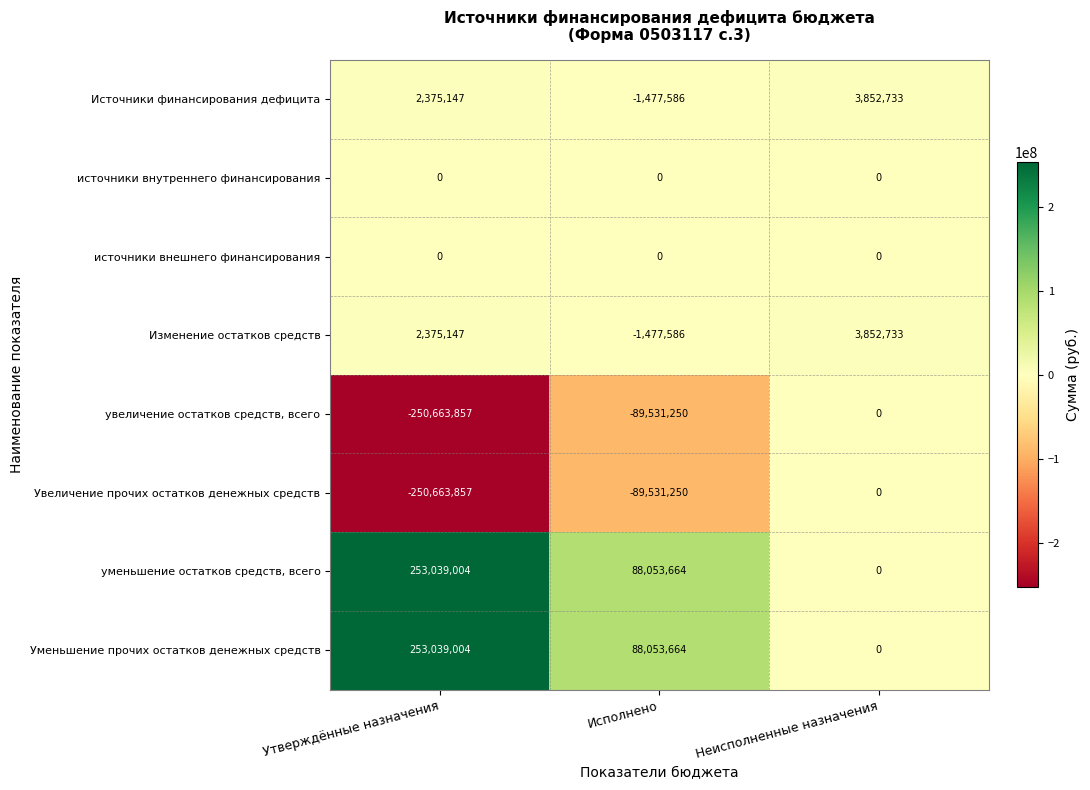

At which category does the chart reach its minimum across all series?

Утверждённые назначения